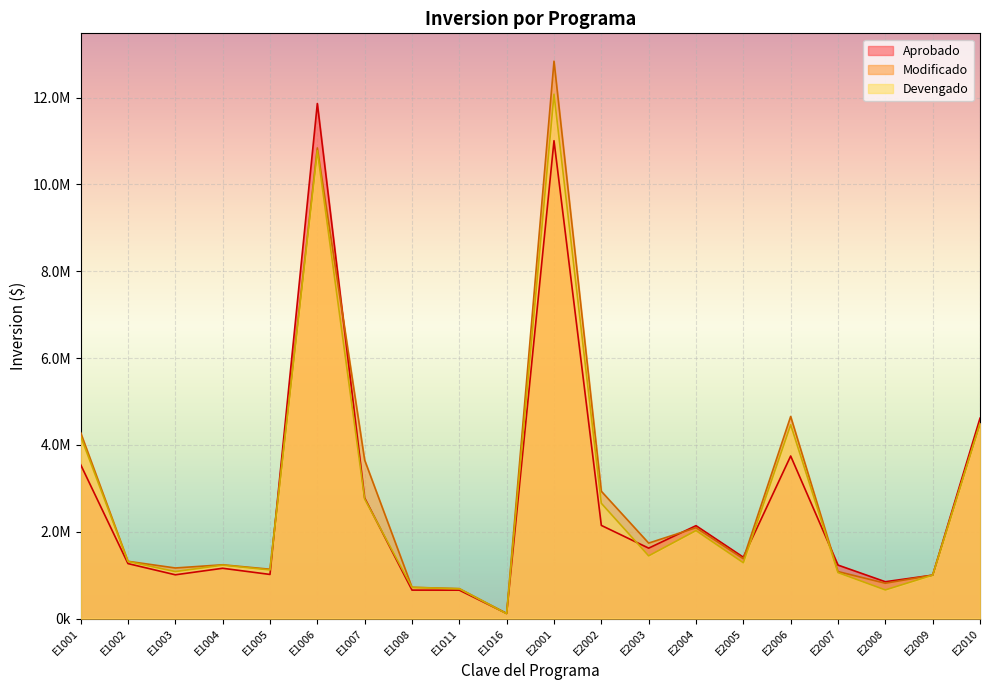

Rank the series by their maximum value, from lowest to highest.

Aprobado, Devengado, Modificado